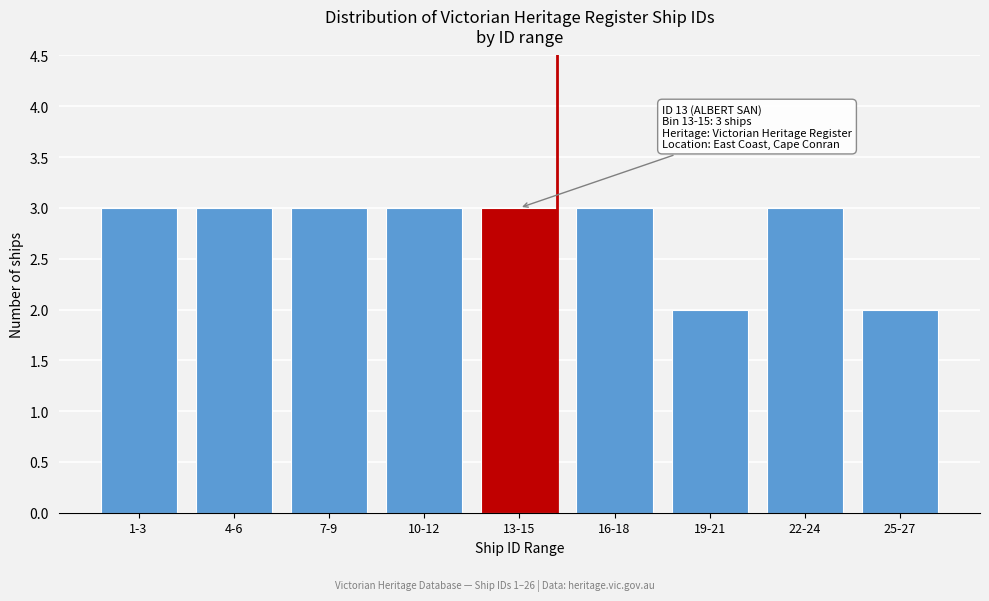

Reading right to left, what are all the values shown in this chart?

2	3	2	3	3	3	3	3	3